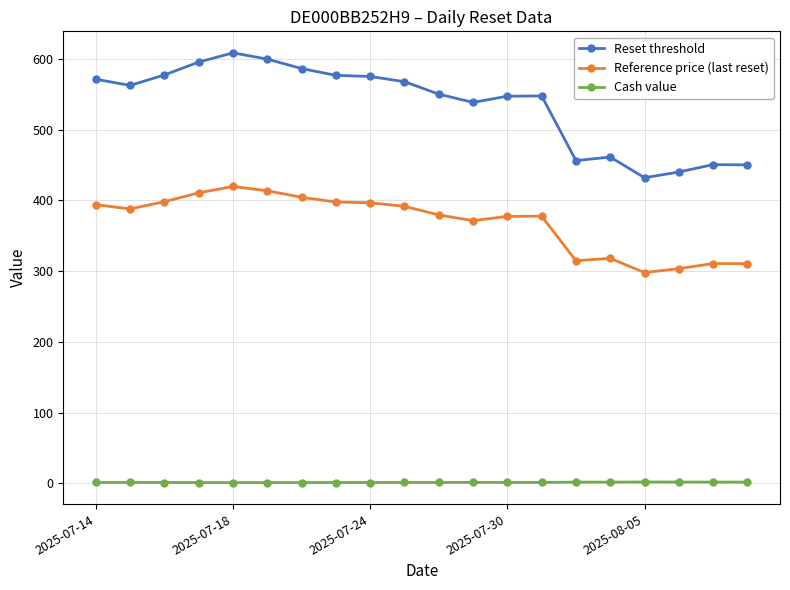

Which series has the largest total across all categories?

Reset threshold